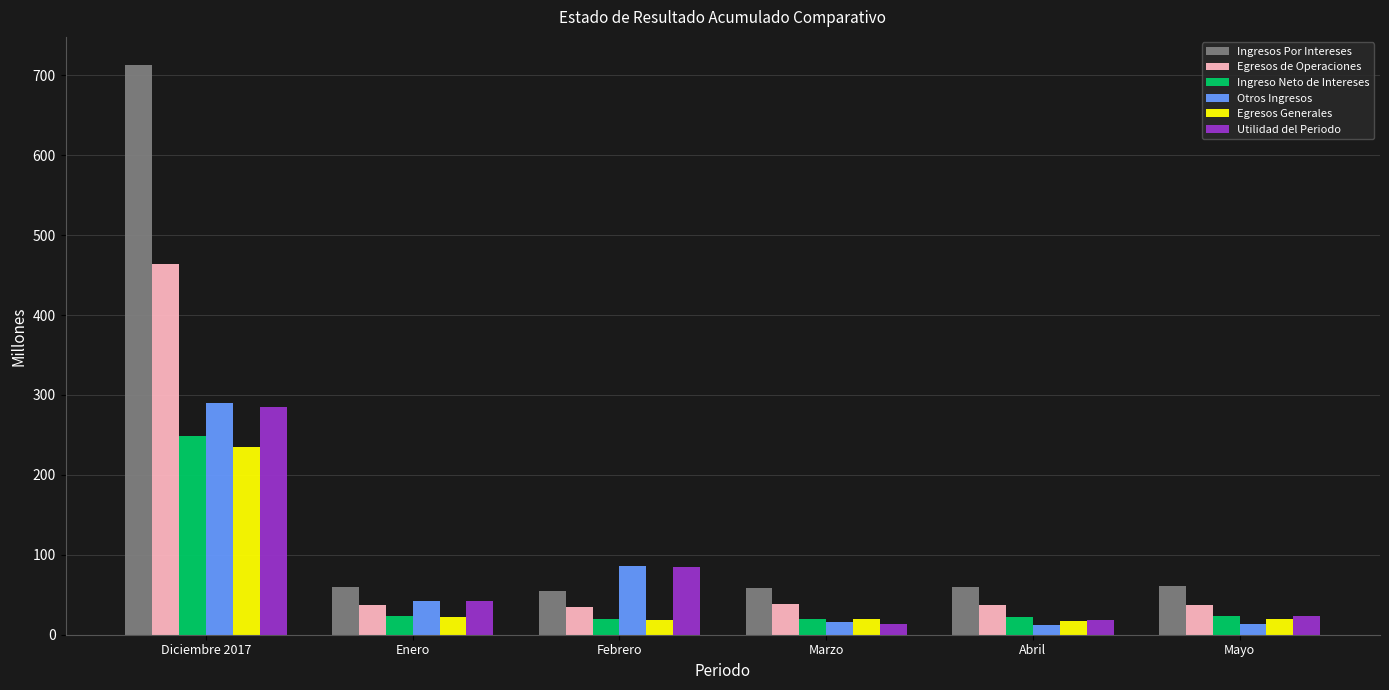

What is the label of the 6th bar from the right?

Diciembre 2017